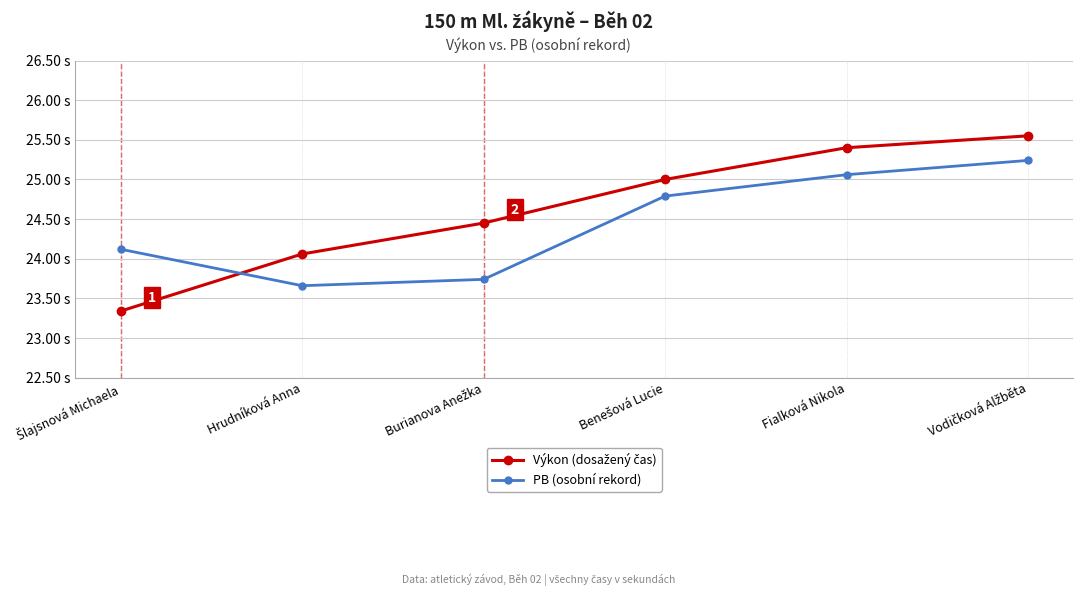

True or false: Výkon (dosažený čas) has a value of 12.8 at Benešová Lucie.

False